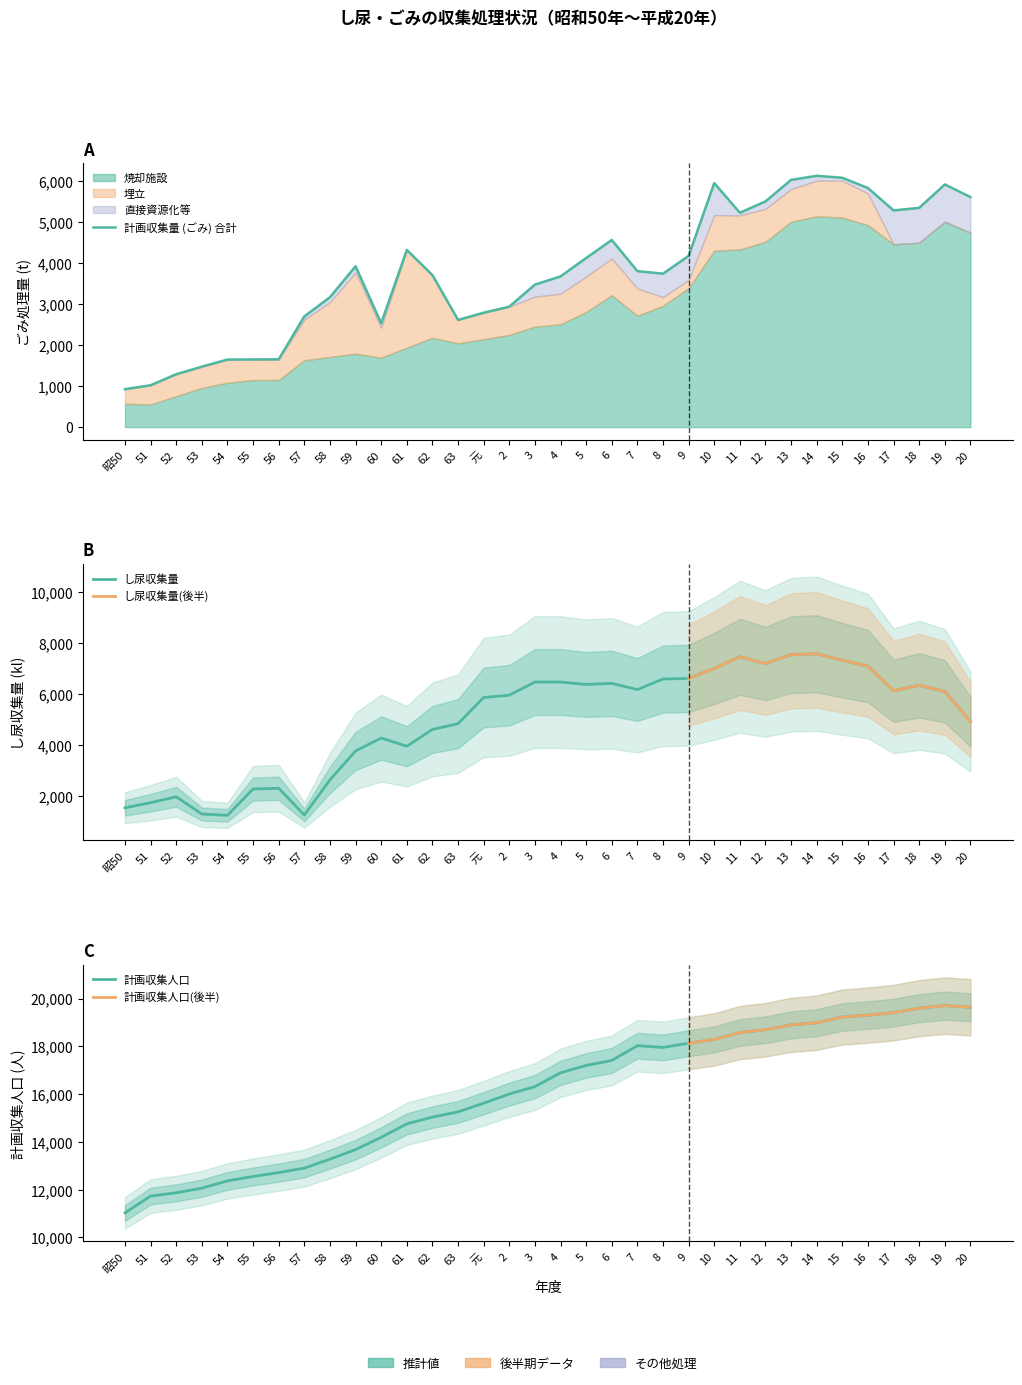

Reading right to left, extract all data points from this chart.

計画収集量 (ごみ): 20=5600	19=5907	18=5337	17=5274	16=5820	15=6069	14=6117	13=6018	12=5494	11=5217	10=5940	9=4168	8=3735	7=3797	6=4555	5=4116	4=3668	3=3468	2=2932	元=2784	63=2609	62=3700	61=4312	60=2527	59=3915	58=3161	57=2695	56=1650	55=1647	54=1644	53=1472	52=1287	51=1019	昭50=923
計画収集人口: 20=19635	19=19703	18=19597	17=19410	16=19306	15=19227	14=18988	13=18897	12=18695	11=18577	10=18288	9=18131	8=17954	7=18026	6=17409	5=17199	4=16891	3=16313	2=16003	元=15620	63=15255	62=15037	61=14754	60=14190	59=13675	58=13275	57=12900	56=12713	55=12550	54=12366	53=12062	52=11867	51=11729	昭50=11026
し尿収集量: 20=4911	19=6105	18=6340	17=6126	16=7094	15=7327	14=7579	13=7543	12=7194	11=7461	10=7004	9=6611	8=6587	7=6174	6=6416	5=6374	4=6469	3=6469	2=5953	元=5861	63=4833	62=4606	61=3947	60=4270	59=3760	58=2626	57=1245	56=2296	55=2266	54=1232	53=1284	52=1962	51=1730	昭50=1529